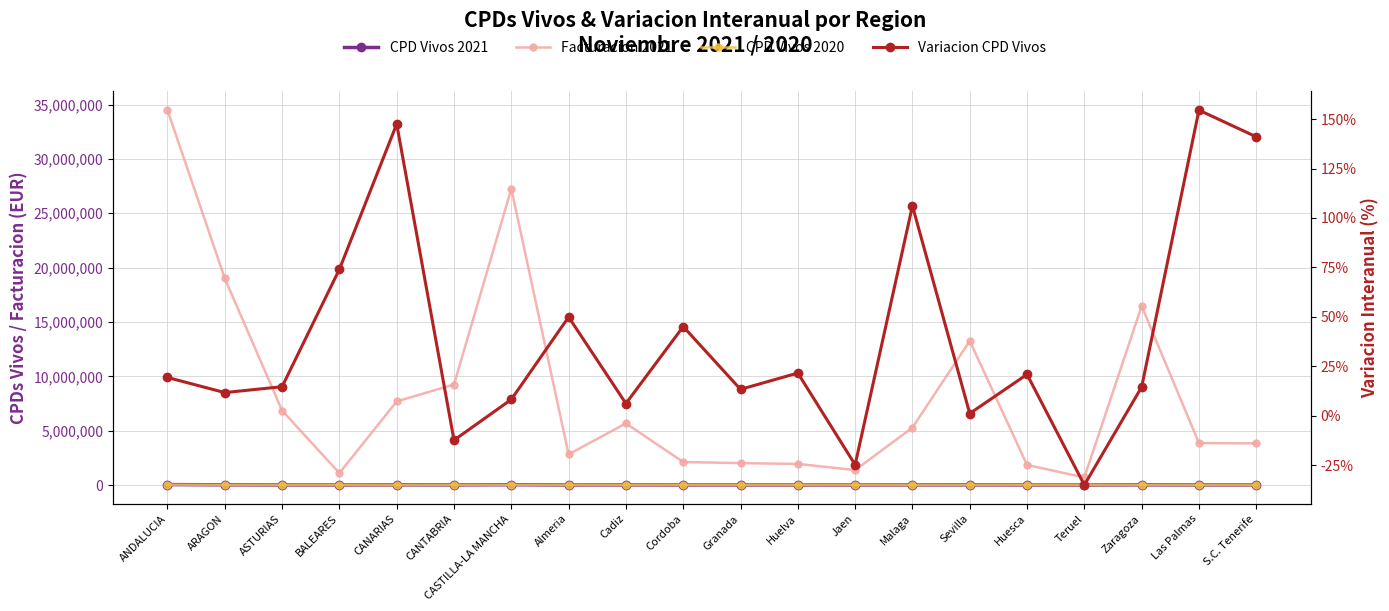

What is the average value of the CPD Vivos 2021 series?

9793.8